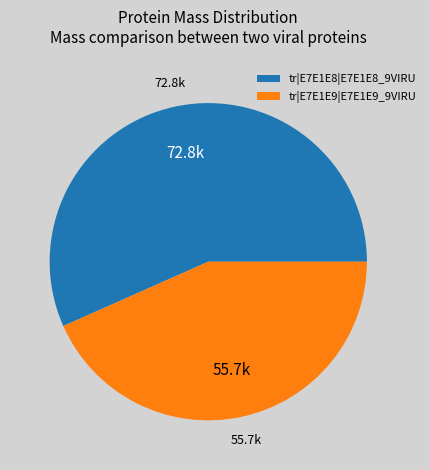

Is tr|E7E1E9|E7E1E9_9VIRU the majority of the pie?

No